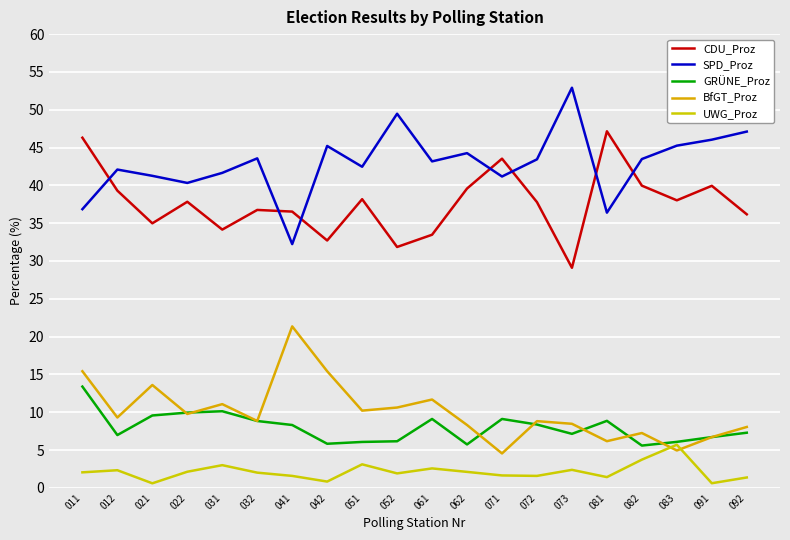

Which series has the largest total across all categories?

SPD_Proz